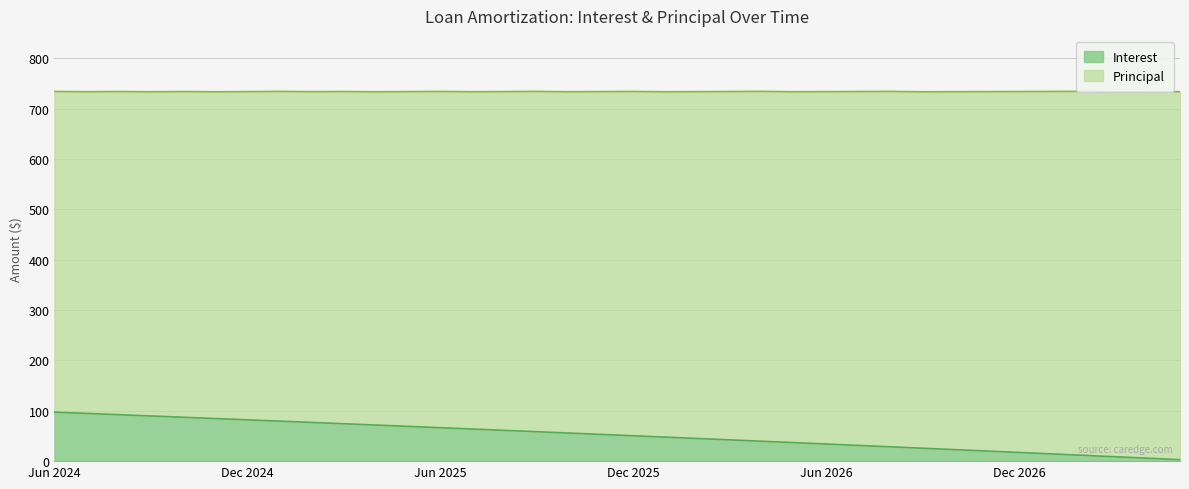

What is the smallest value displayed?

2.9